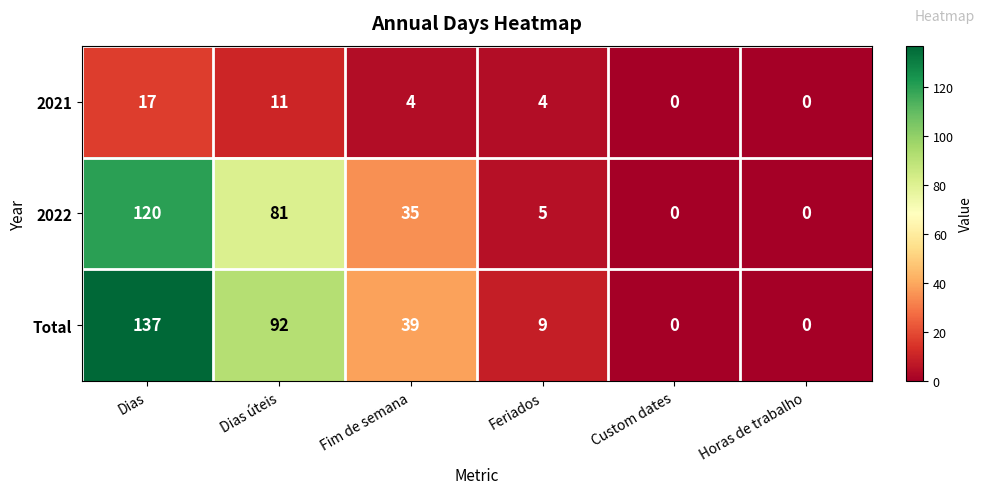

Count the 2021 values in the range 0 to 11.

5